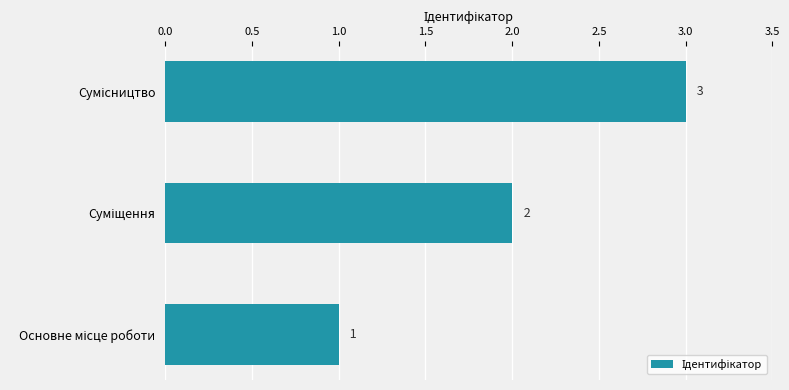

How many bars are there in total?

3